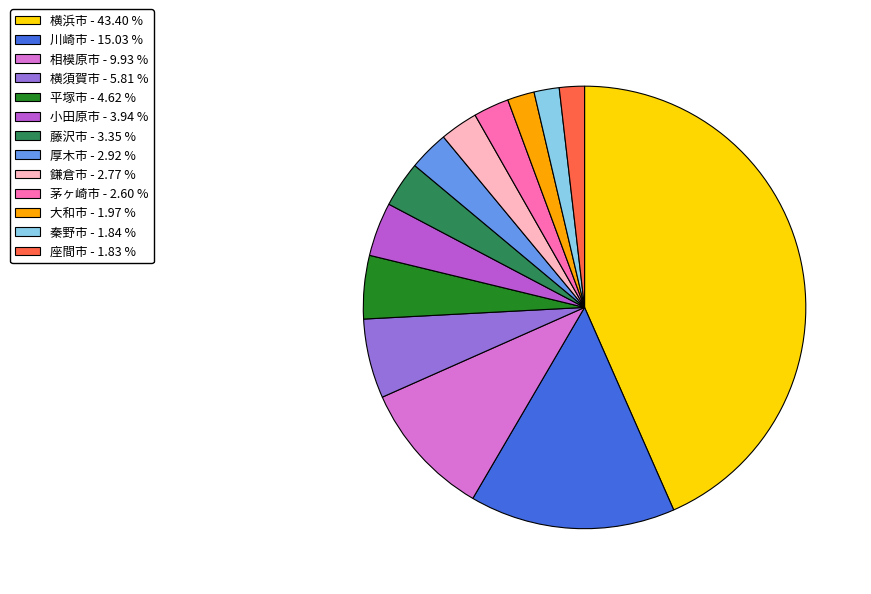

What is the largest slice in the pie chart?

横浜市